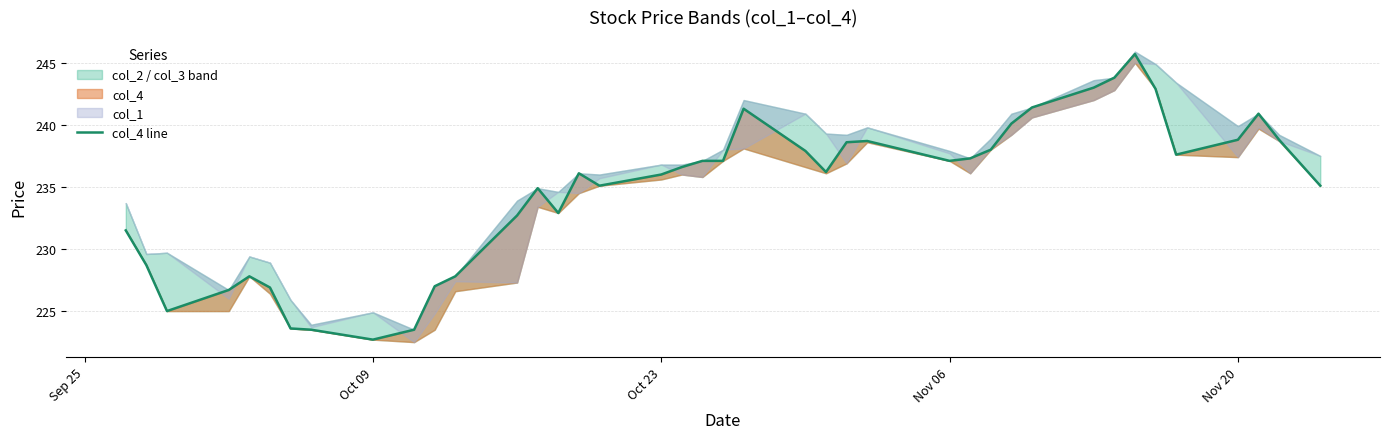

What is the greatest value displayed?

245.7